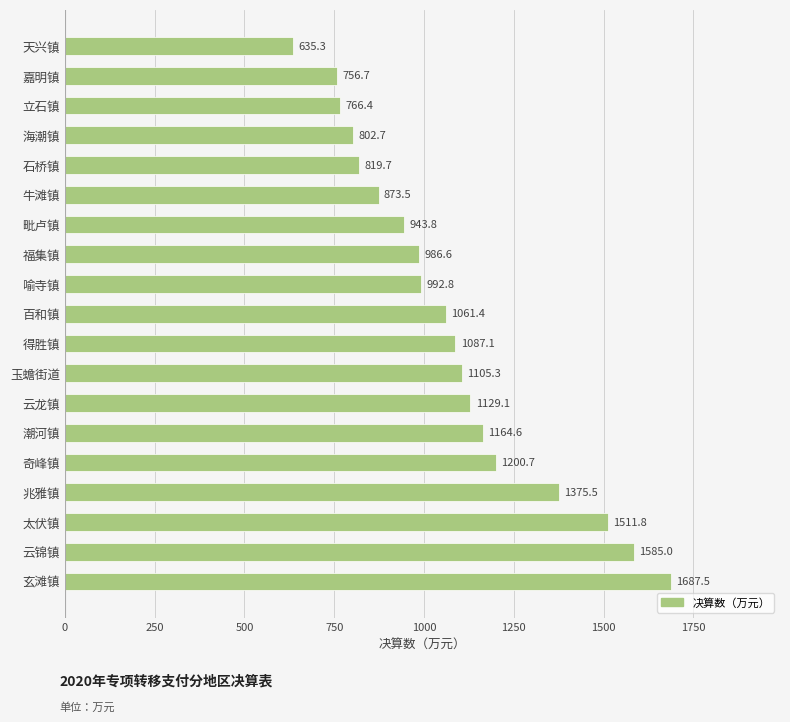

The value at 太伏镇 is 1511.8. True or false?

True